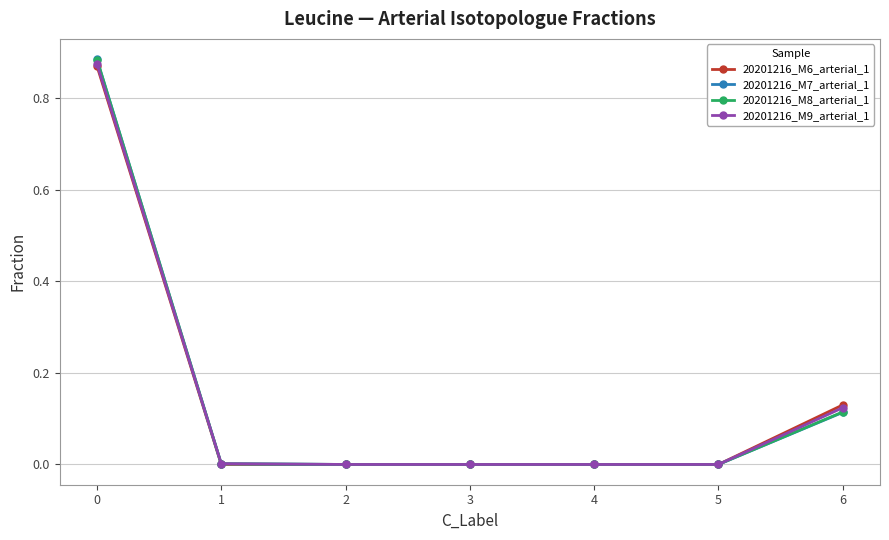

True or false: 20201216_M9_arterial_1 has a value of 0.3 at 0.

False